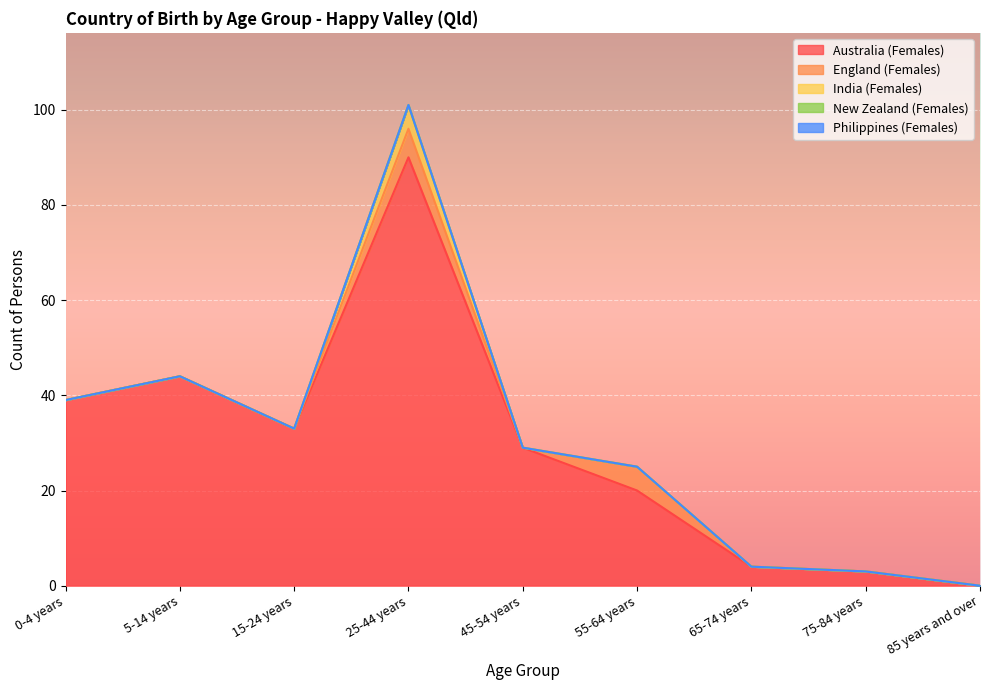

Is it true that India (Females) equals 0 at 0-4 years?

True